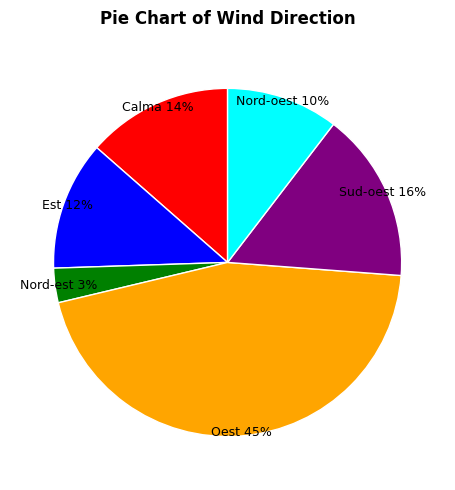

What is the largest slice in the pie chart?

Oest